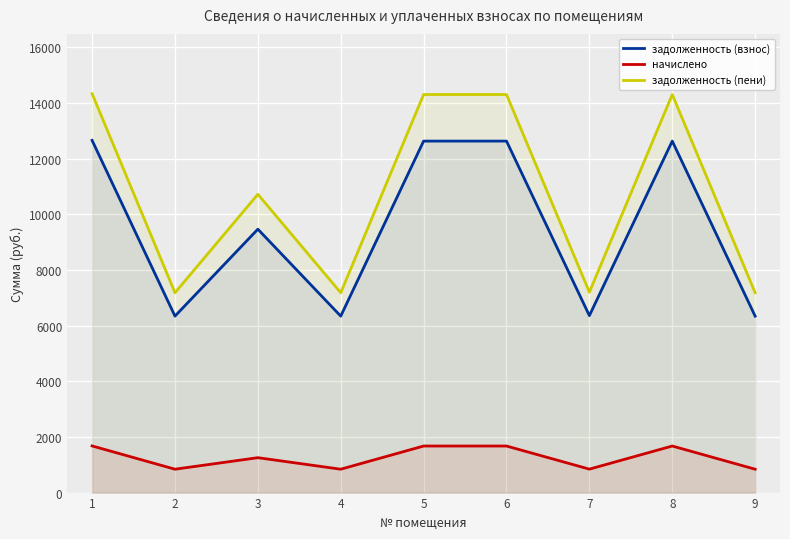

What is the difference between the second highest and minimum values in the задолженность (пени) series?

7125.1